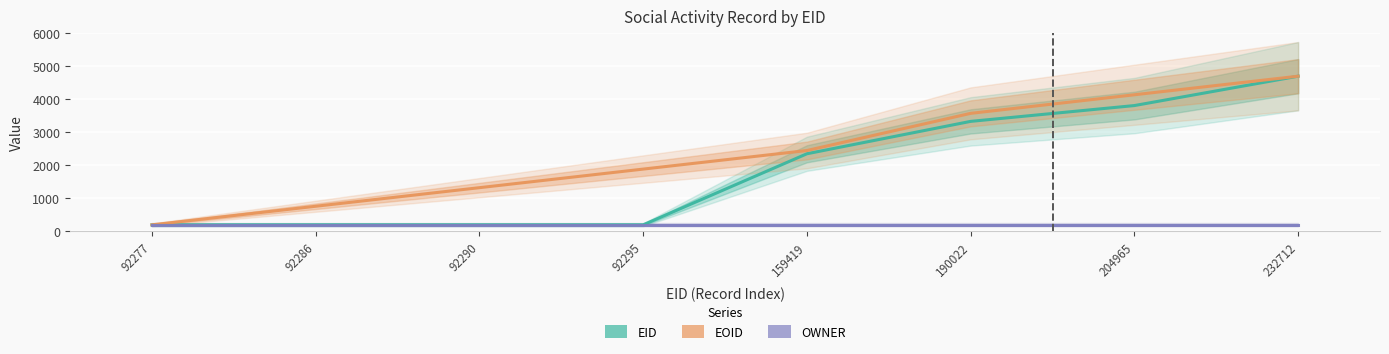

True or false: EOID and OWNER cross at least once.

False